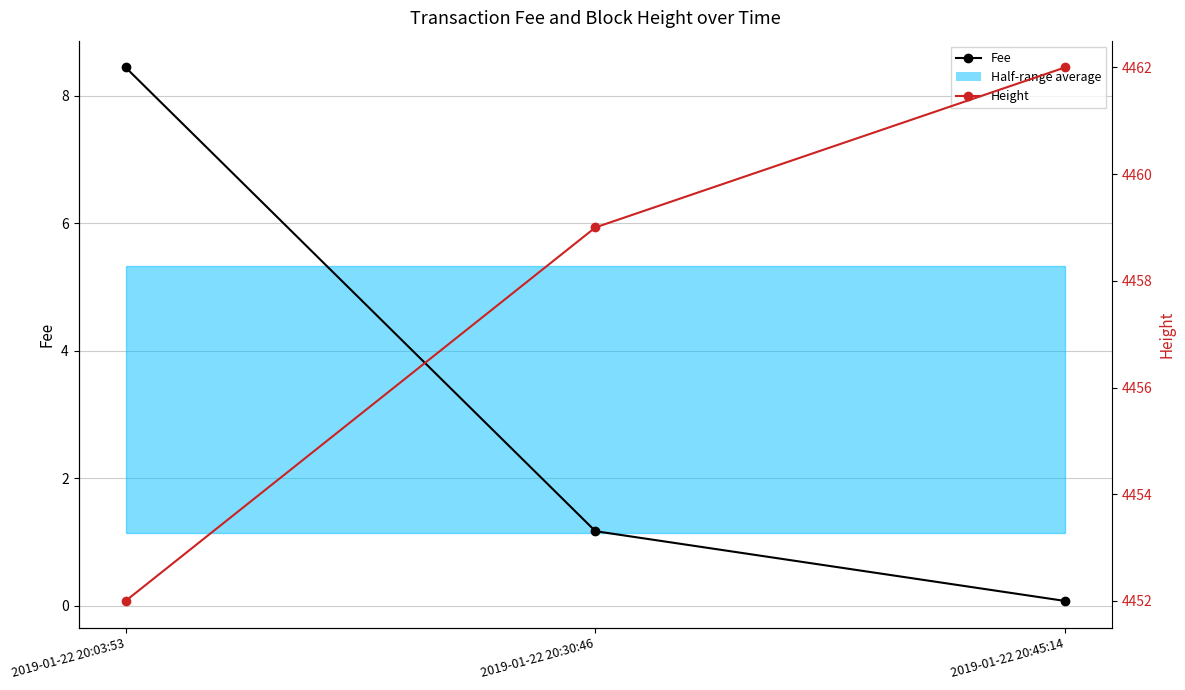

What is the difference between the highest and lowest values at 2019-01-22 20:30:46?

4457.8